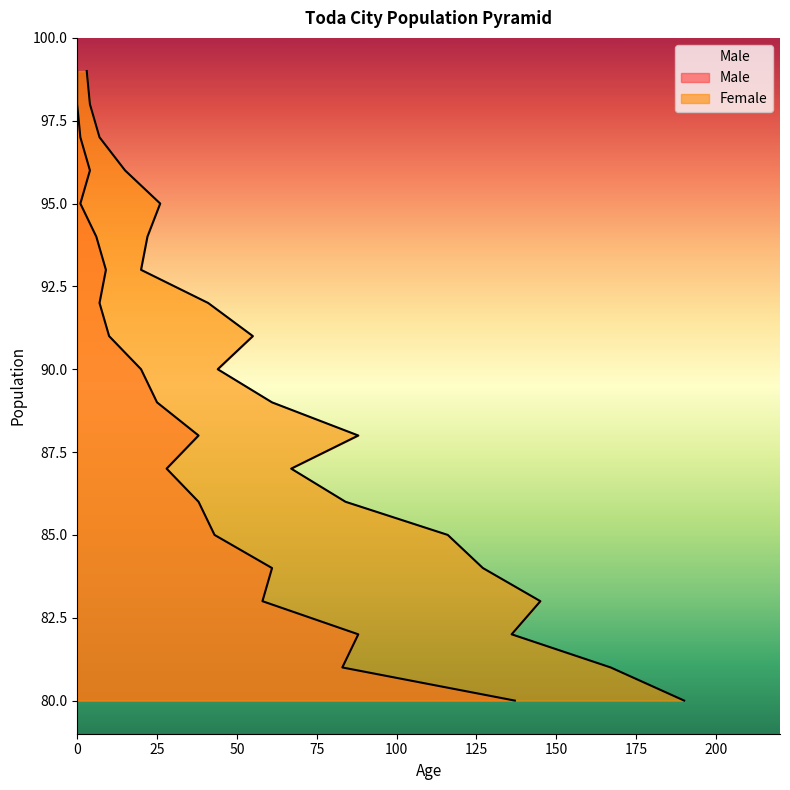

At which category is the sum across all series the highest?

80